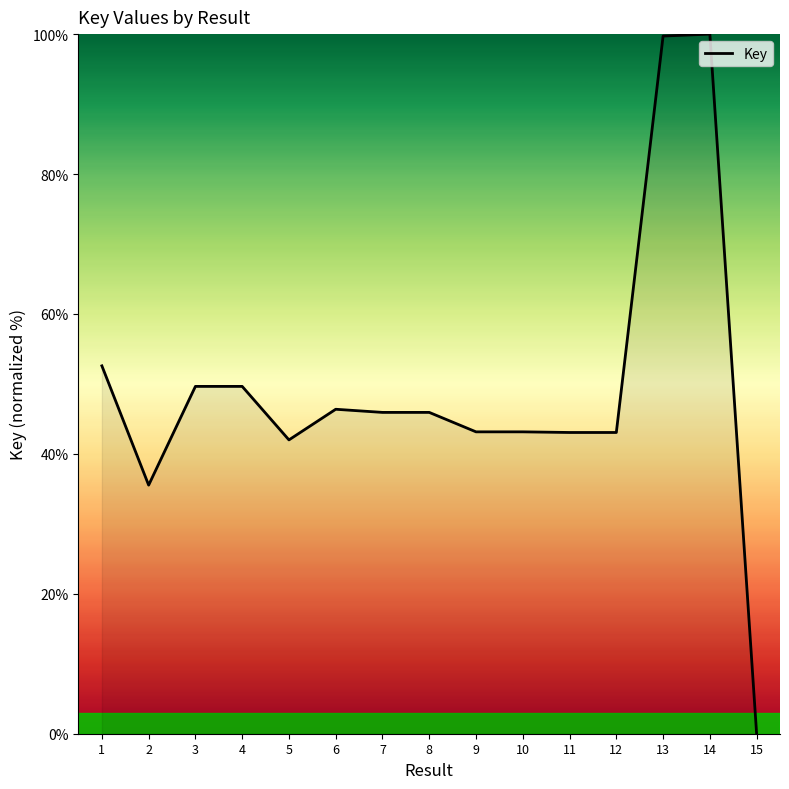

What is the approximate value at 14?

100.0